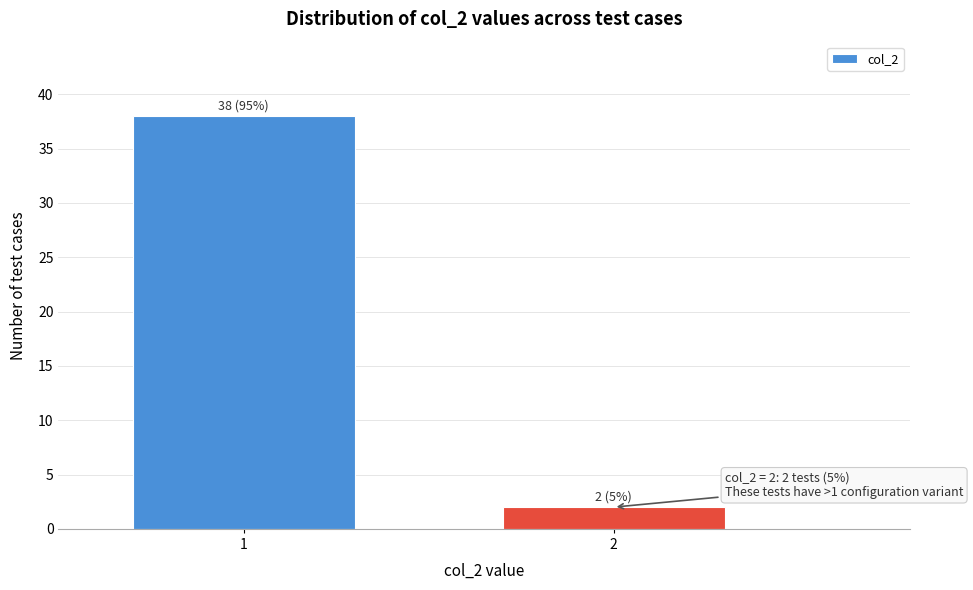

Reading left to right, list all the values displayed in this chart.

38	2